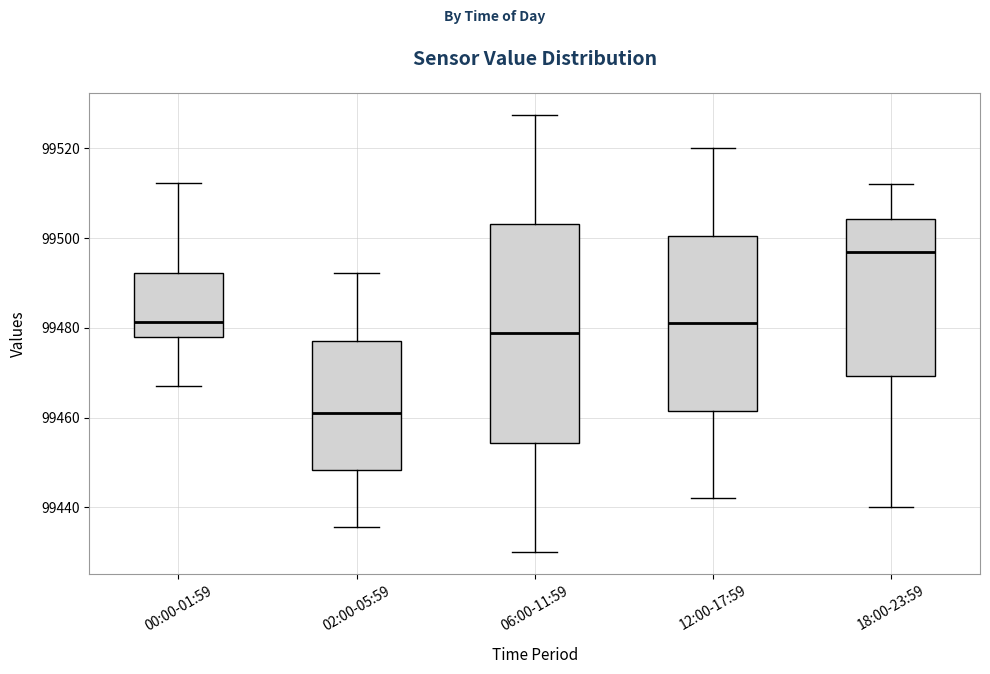

Reading left to right, transcribe this box plot: for each box, give where its median line is, the range the box spans, and where its two whiskers end, as read against the y-axis. The values are not printed on the chart, so give them approximately, as read against the axis.

00:00-01:59: median 99482, box 99478 to 99492, whiskers 99468 to 99512
02:00-05:59: median 99462, box 99448 to 99478, whiskers 99436 to 99492
06:00-11:59: median 99478, box 99454 to 99504, whiskers 99430 to 99528
12:00-17:59: median 99482, box 99462 to 99500, whiskers 99442 to 99520
18:00-23:59: median 99498, box 99470 to 99504, whiskers 99440 to 99512